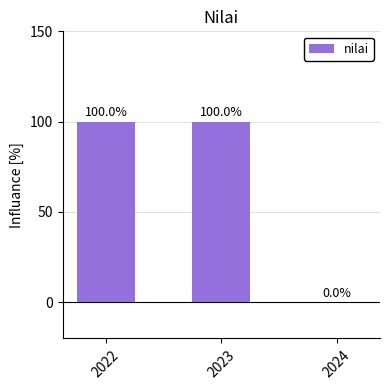

The value at 2023 is 136. True or false?

False